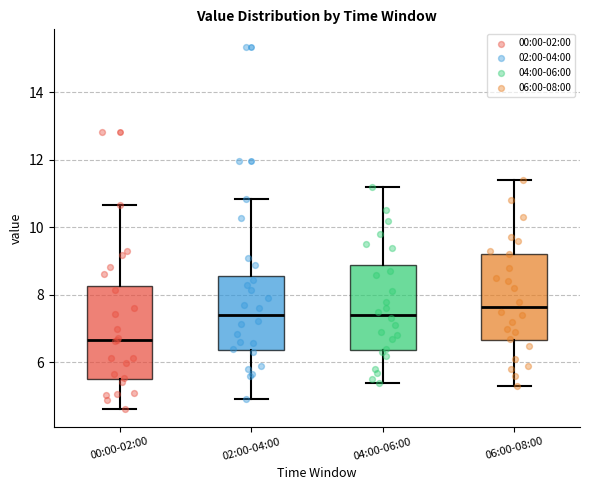

Which box has the highest median line?

06:00-08:00